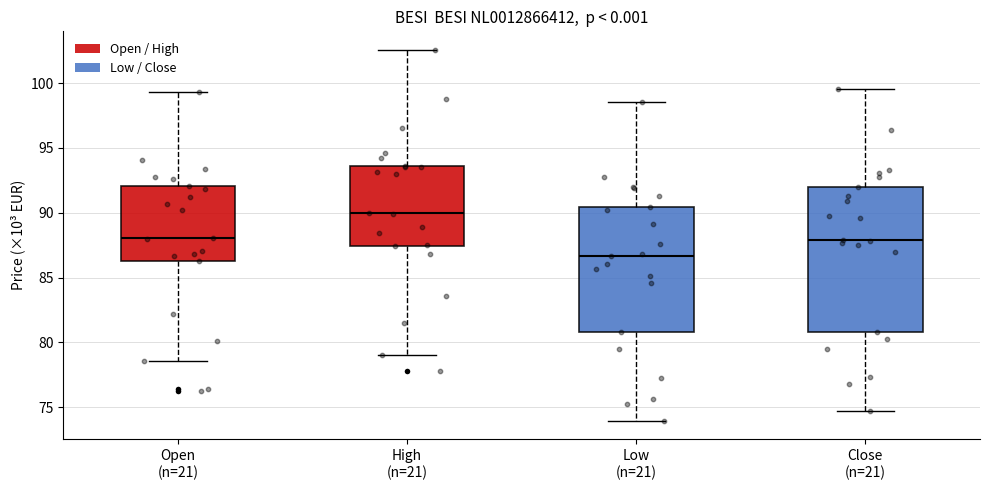

Reading left to right, transcribe this box plot: for each box, give where its median line is, the range the box spans, and where its two whiskers end, as read against the y-axis. The values are not printed on the chart, so give them approximately, as read against the axis.

Open (n=21): median 88.0, box 86.0 to 92.0, whiskers 78.5 to 99.5
High (n=21): median 90.0, box 87.5 to 93.5, whiskers 79.0 to 102.5
Low (n=21): median 86.5, box 81.0 to 90.5, whiskers 74.0 to 98.5
Close (n=21): median 88.0, box 81.0 to 92.0, whiskers 74.5 to 99.5